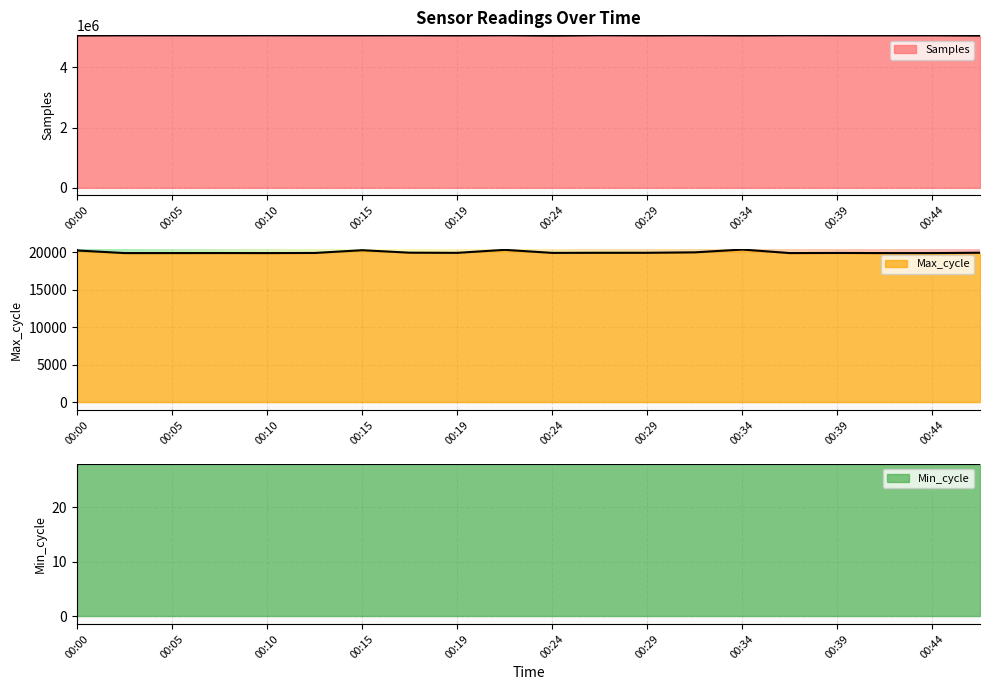

Does the chart display data point markers on the line(s)?

No